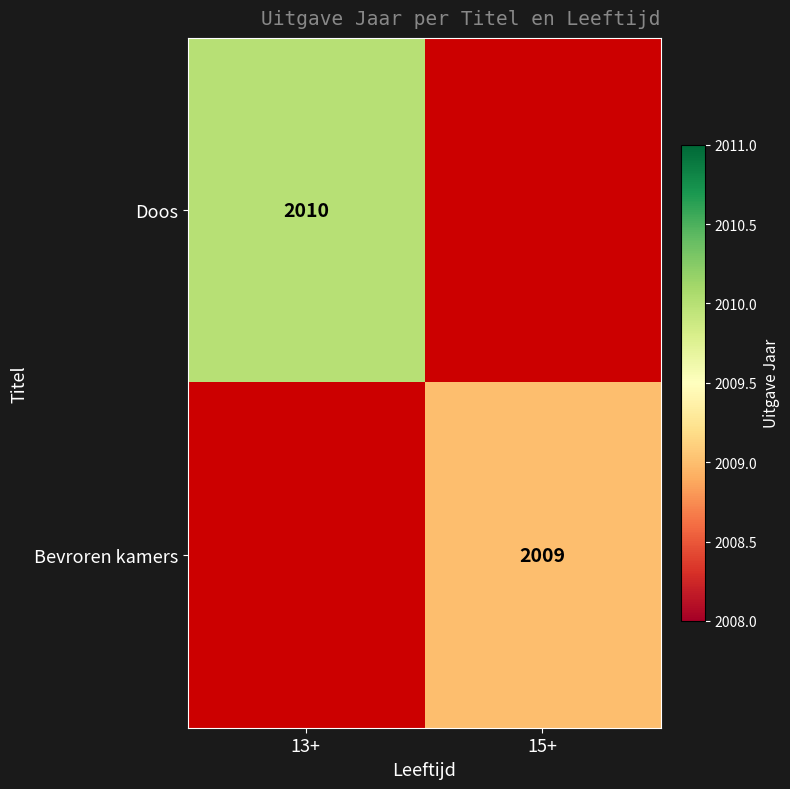

The value of Doos at 13+ is 2679. True or false?

False